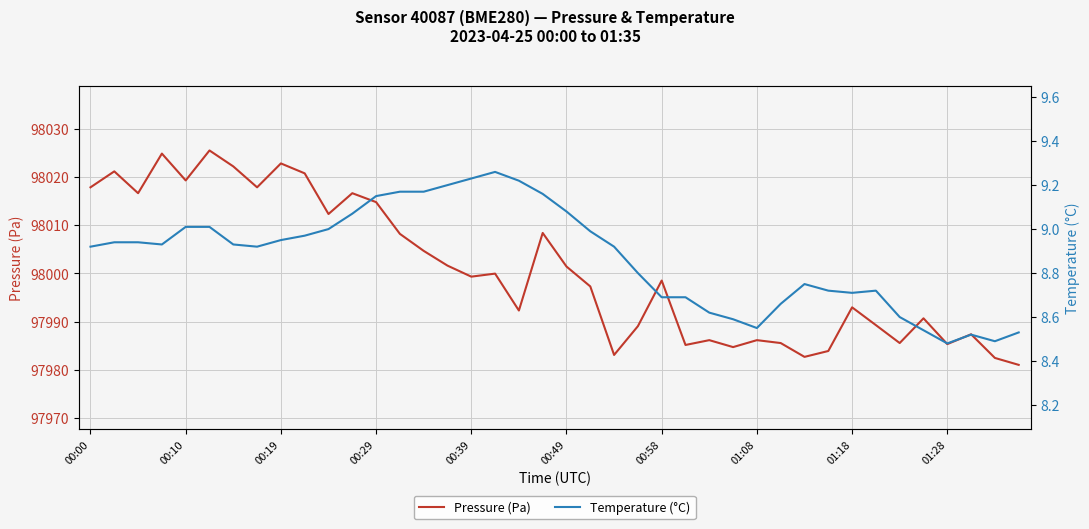

List the series in order of their peak value, lowest first.

Temperature (°C), Pressure (Pa)